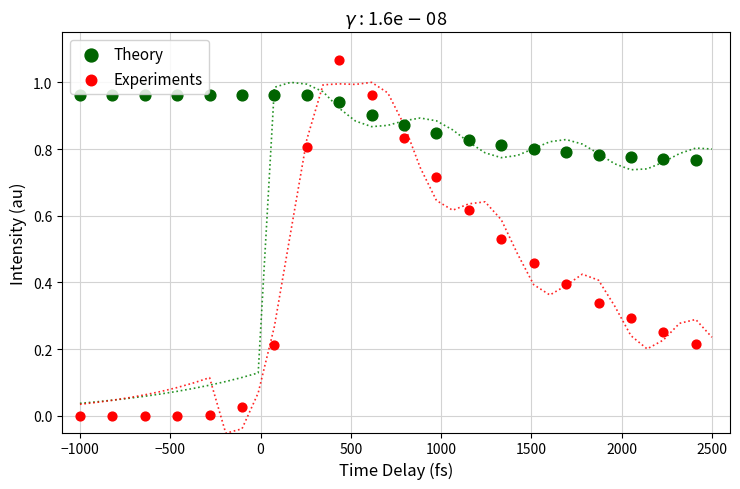

Which series contains the highest Y value?

Experiments